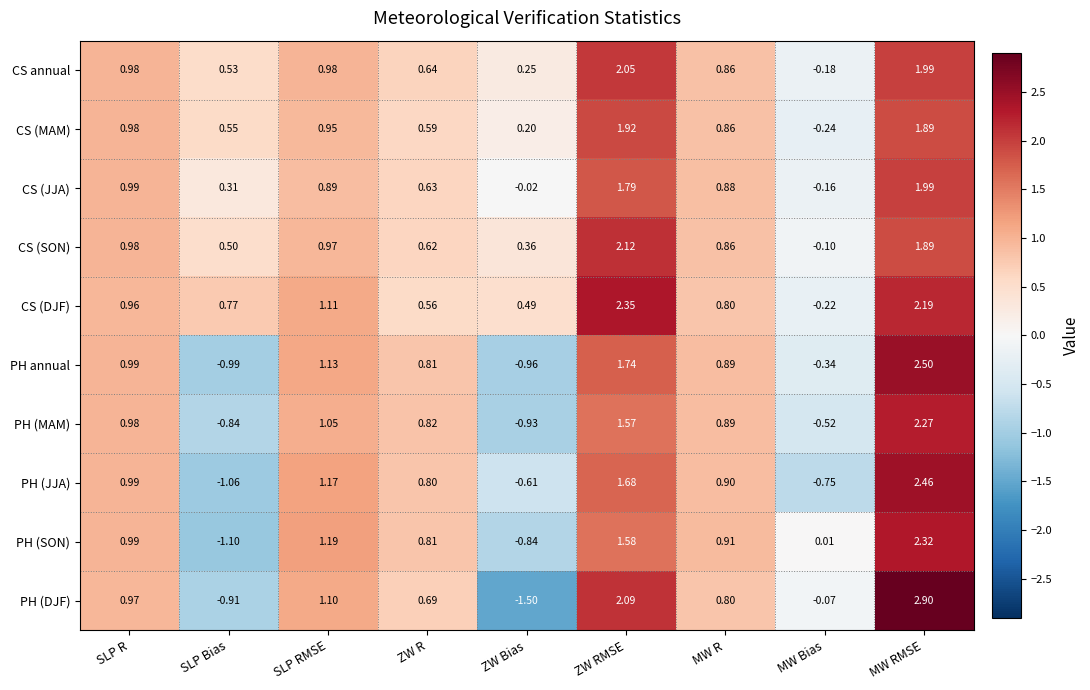

At which label does CS (JJA) reach its minimum?

MW Bias